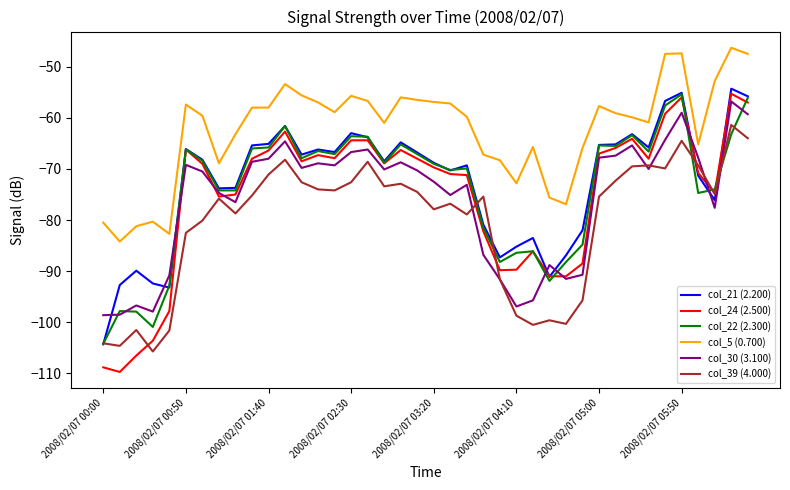

What is the lowest value of the col_21 (2.200) series?

-104.3